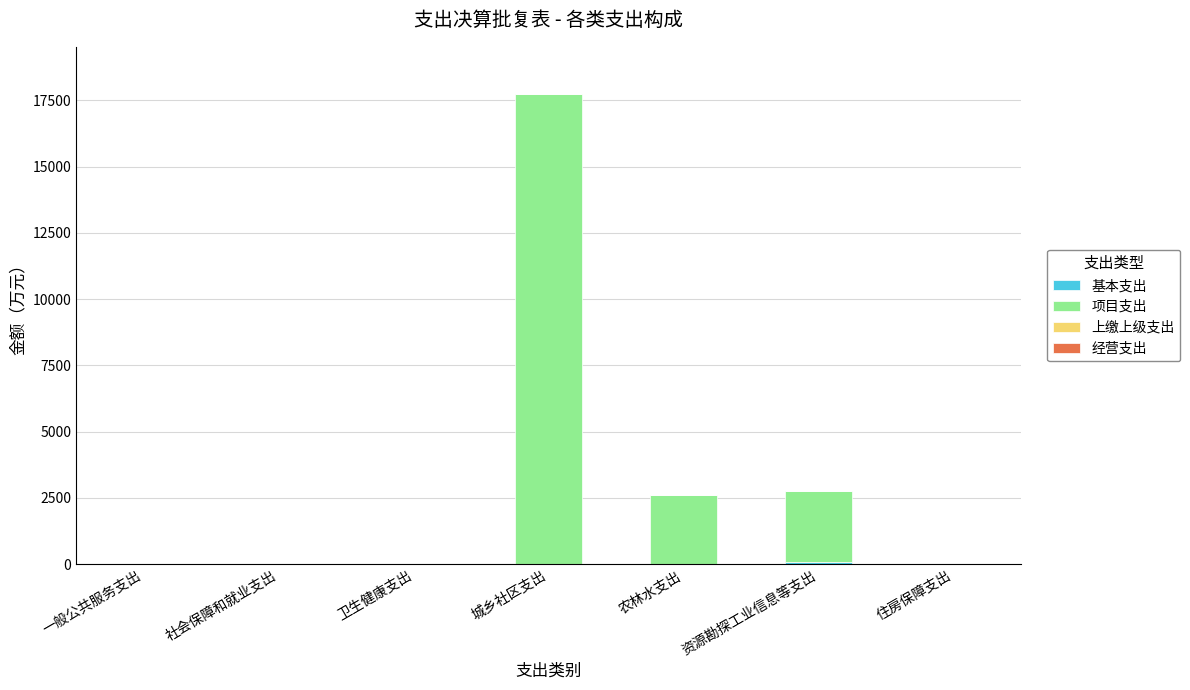

What is the total value across all series at 农林水支出?

2597.4